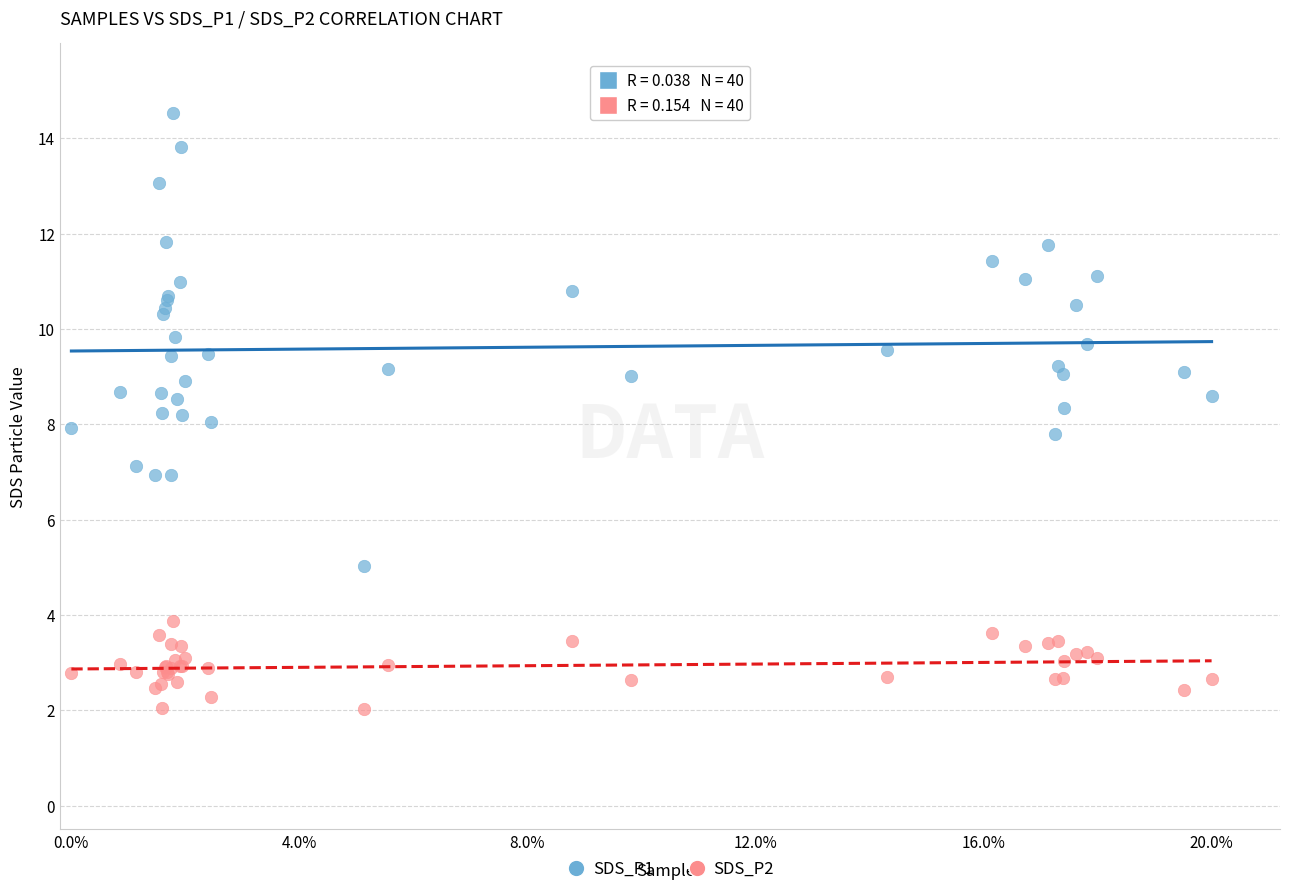

Which series has the widest spread of Y values?

SDS_P1